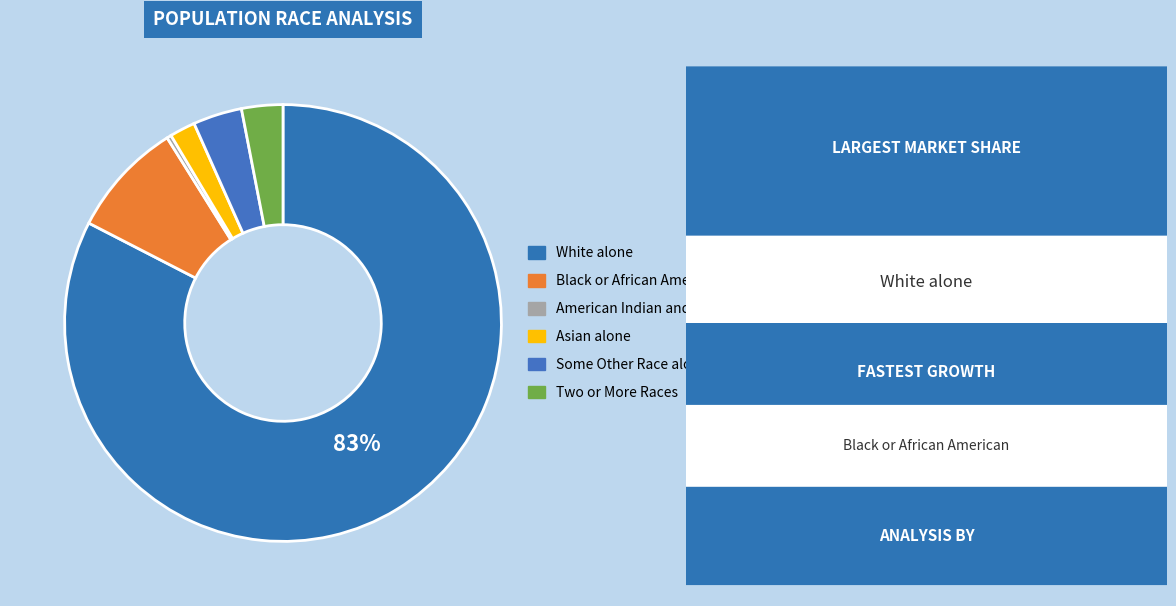

Is it true that American Indian and Alaska Native is 14% of the pie?

False